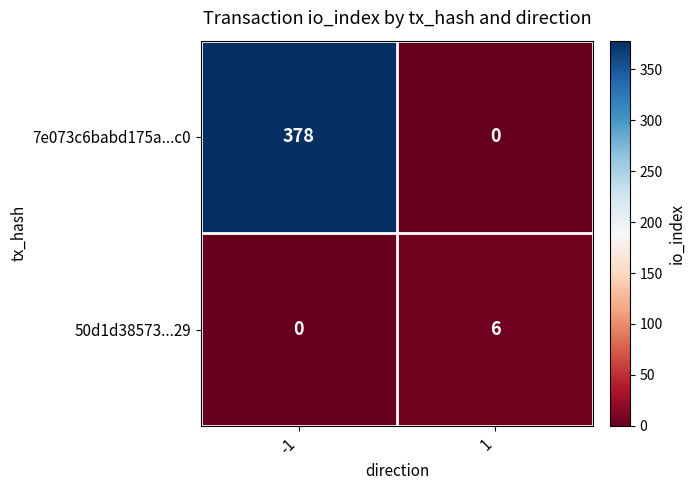

At which category is the sum across all series the highest?

-1